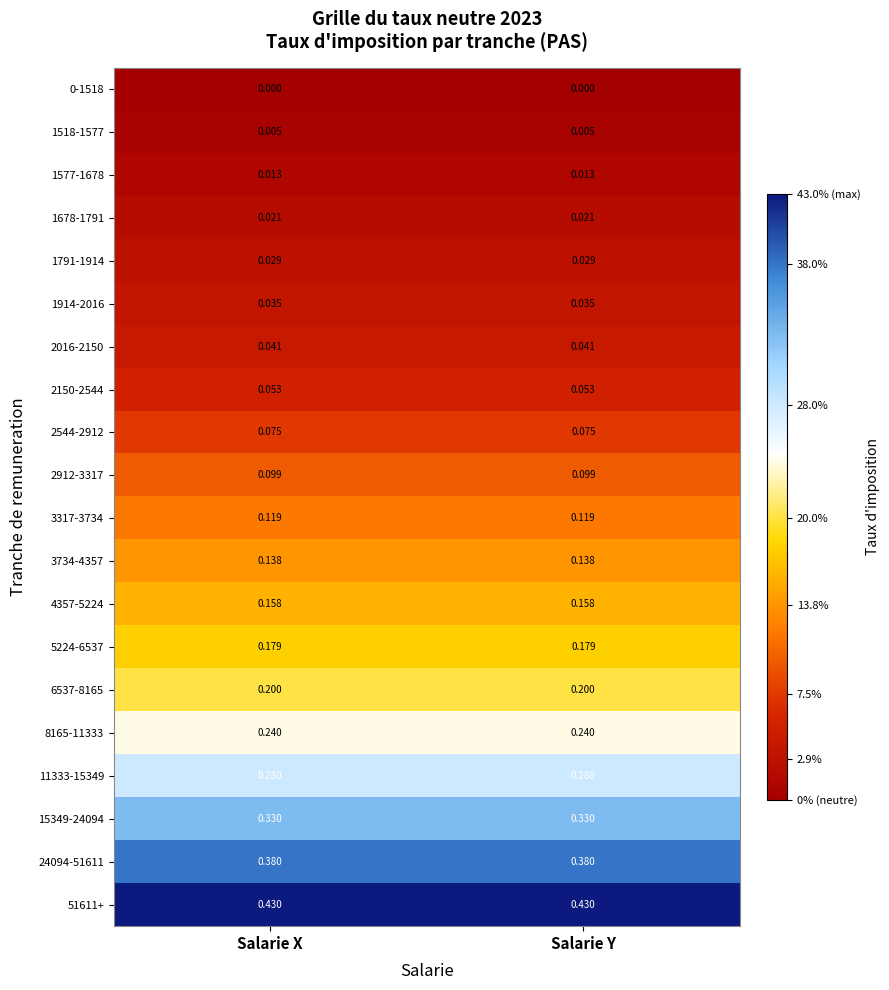

Is the value of 1678-1791 at Salarie X greater than the value of 1791-1914 at Salarie X?

No